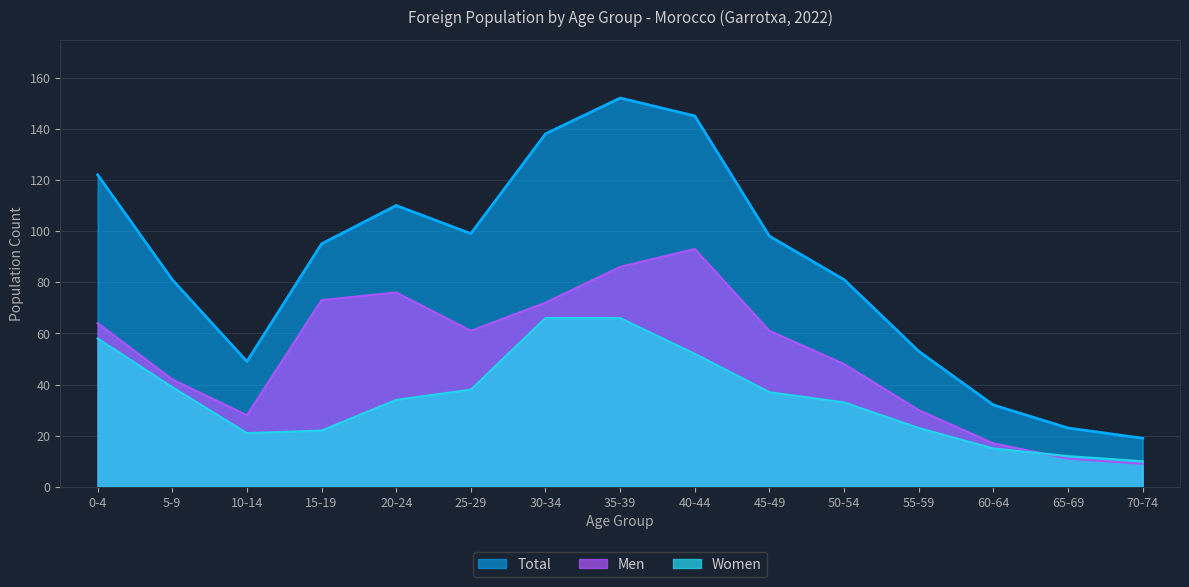

How many values in the Women series exceed 34?

7